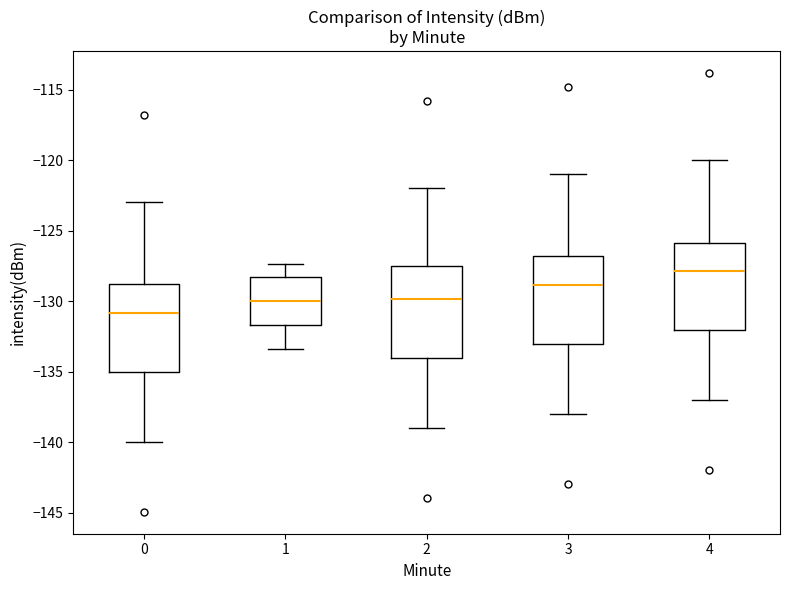

Reading left to right, read every box against the y-axis: the position of its median line, the range the box covers, and the ends of its whiskers. The values are not printed on the chart, so give them approximately, as read against the axis.

0: median -131.0, box -135.0 to -129.0, whiskers -140.0 to -123.0
1: median -130.0, box -131.5 to -128.0, whiskers -133.5 to -127.5
2: median -130.0, box -134.0 to -127.5, whiskers -139.0 to -122.0
3: median -129.0, box -133.0 to -127.0, whiskers -138.0 to -121.0
4: median -128.0, box -132.0 to -126.0, whiskers -137.0 to -120.0